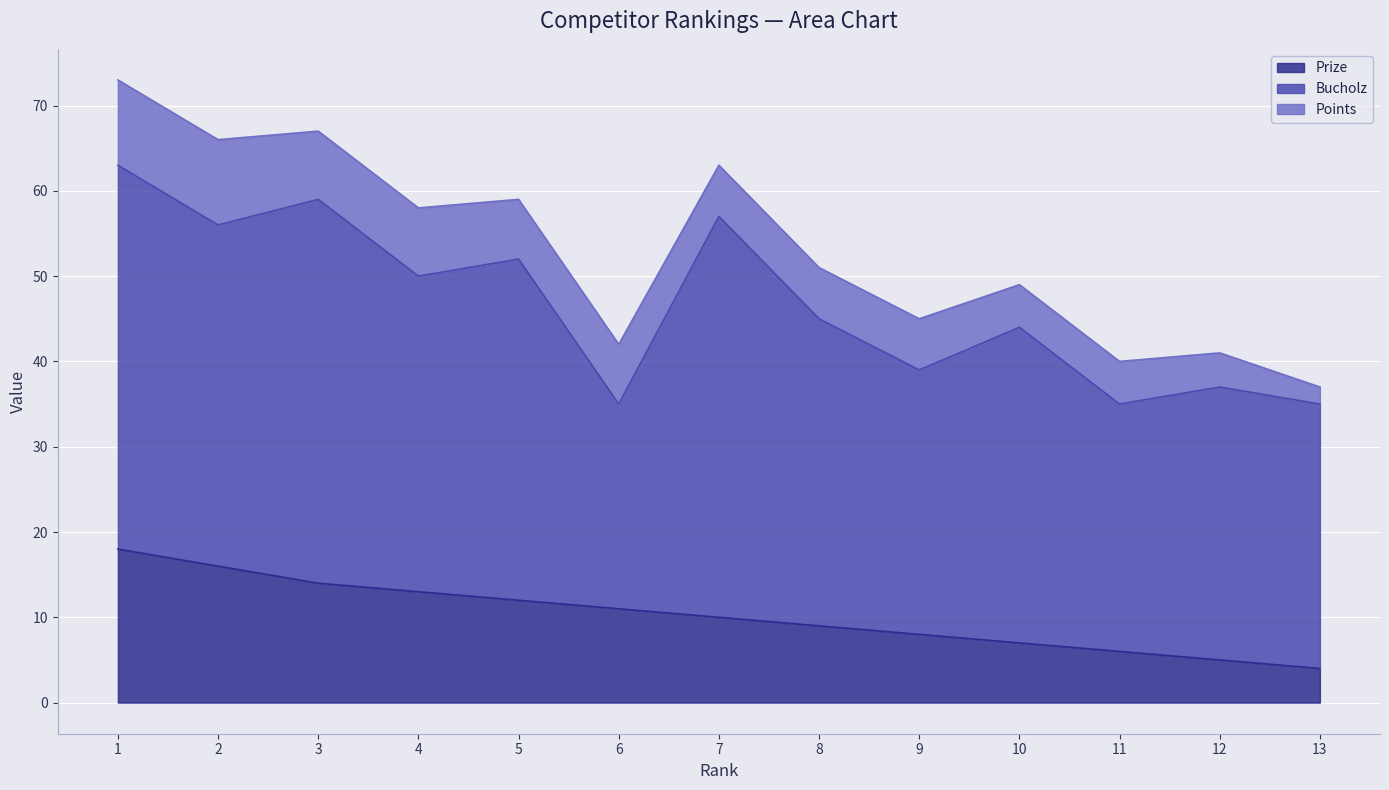

Reading left to right, what are all the values shown in this chart?

Prize: 1=18	2=16	3=14	4=13	5=12	6=11	7=10	8=9	9=8	10=7	11=6	12=5	13=4
Bucholz: 1=45	2=40	3=45	4=37	5=40	6=24	7=47	8=36	9=31	10=37	11=29	12=32	13=31
Points: 1=10	2=10	3=8	4=8	5=7	6=7	7=6	8=6	9=6	10=5	11=5	12=4	13=2